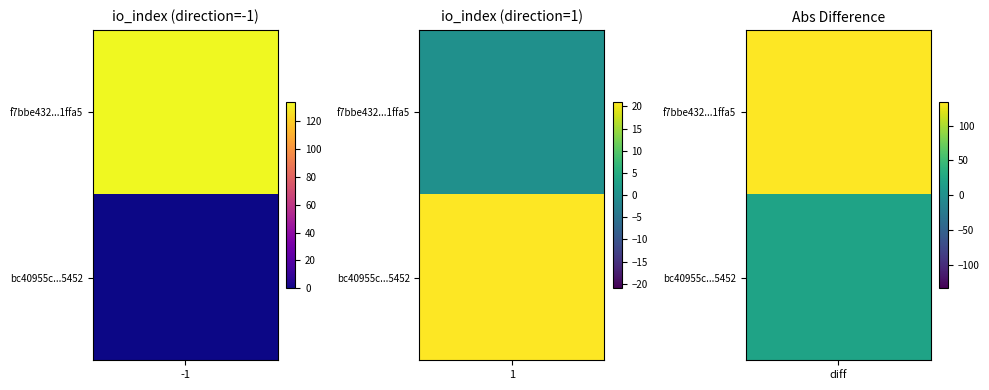

Between direction and io_index, which series saw the biggest shift?

f7bbe432860e7c58eb9c3f903ec4e9d54c1ffa5